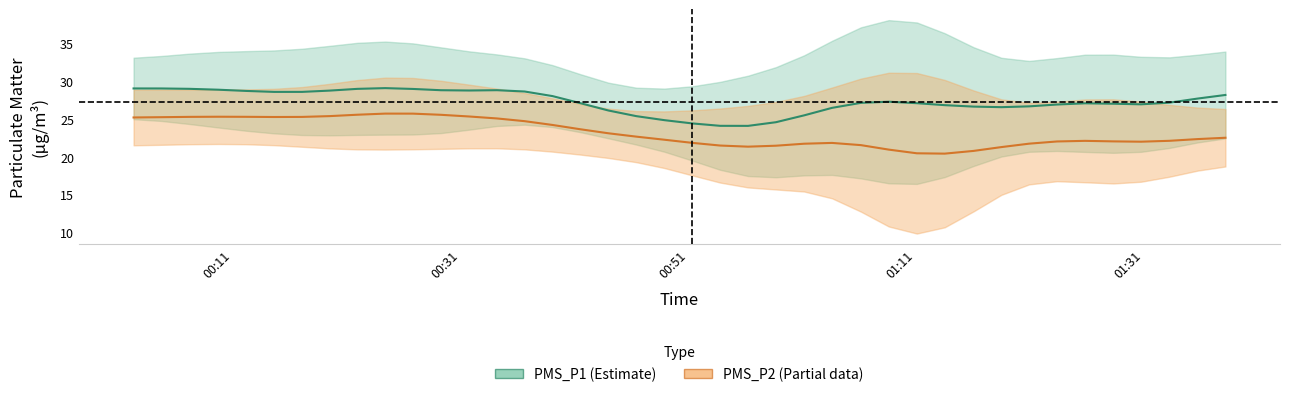

Rank the series by their maximum value, from lowest to highest.

PMS_P2, PMS_P1